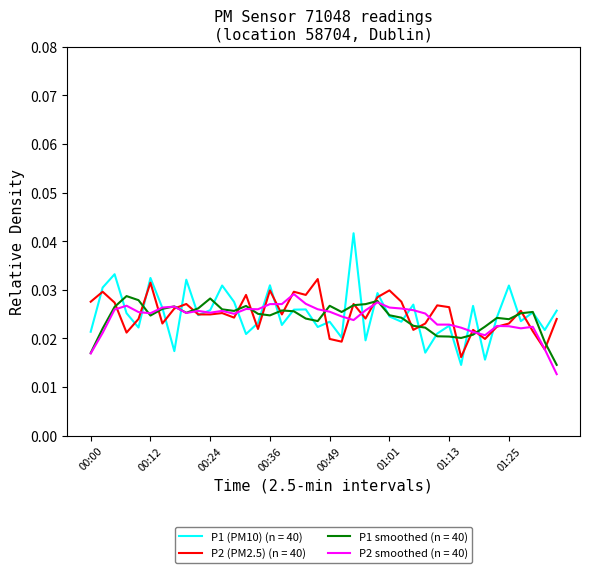

Which series has the largest range (max minus min)?

P1 (PM10) (n = 40)